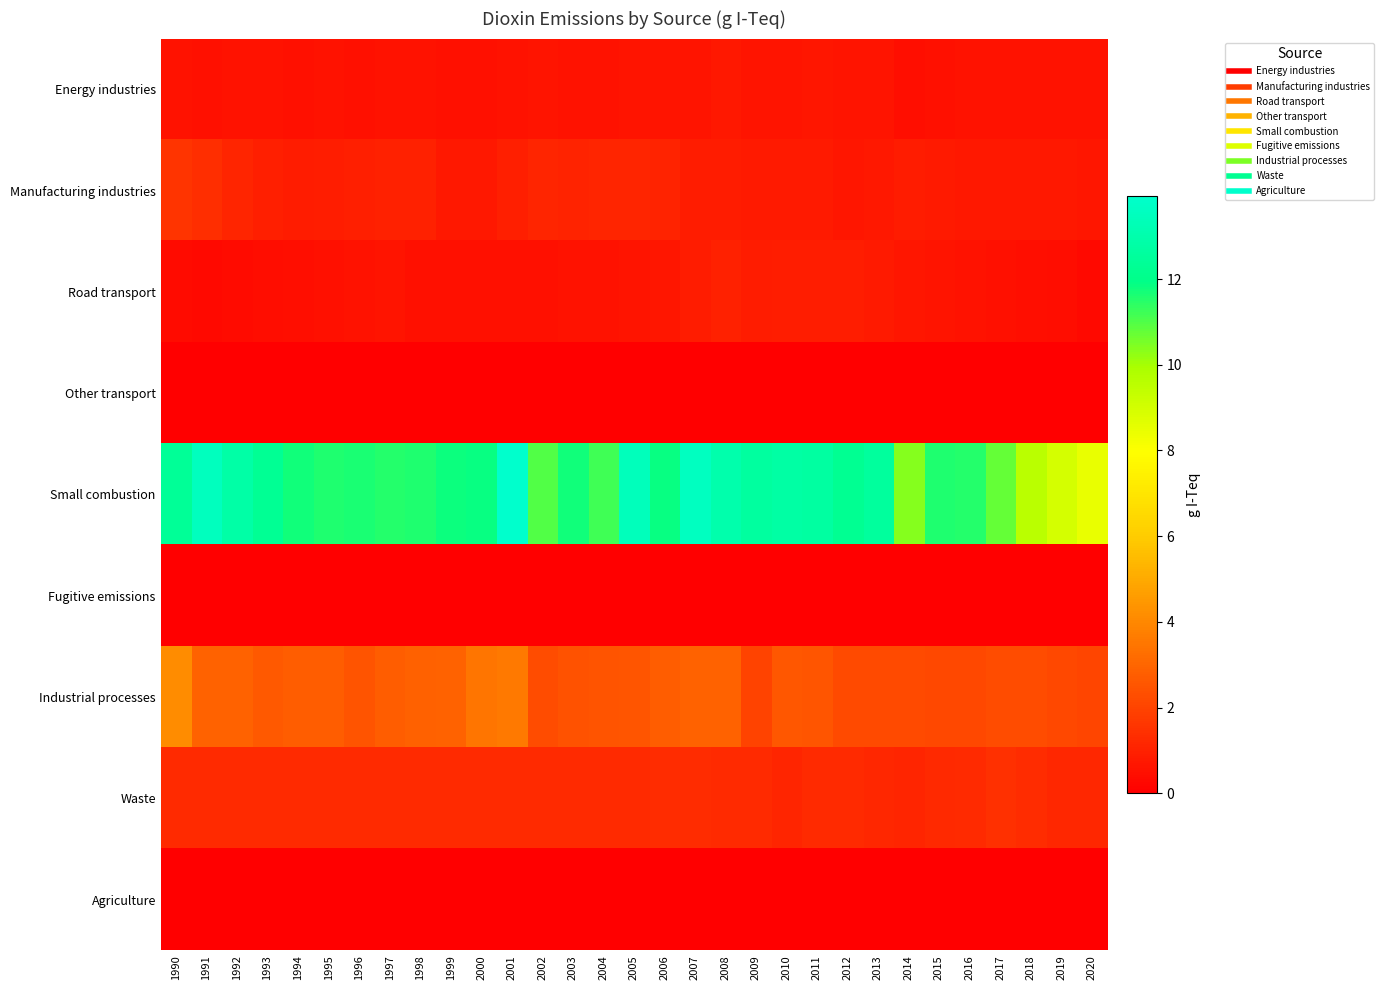

Reading right to left, transcribe all the data shown in this chart.

Energy industries: 2020=0.5	2019=0.6	2018=0.6	2017=0.6	2016=0.6	2015=0.5	2014=0.5	2013=0.6	2012=0.6	2011=0.7	2010=0.7	2009=0.6	2008=0.7	2007=0.6	2006=0.6	2005=0.6	2004=0.6	2003=0.6	2002=0.6	2001=0.6	2000=0.5	1999=0.5	1998=0.6	1997=0.5	1996=0.5	1995=0.6	1994=0.5	1993=0.5	1992=0.6	1991=0.5	1990=0.6
Manufacturing industries: 2020=0.7	2019=0.7	2018=0.7	2017=0.8	2016=0.7	2015=0.8	2014=0.8	2013=0.8	2012=0.7	2011=0.8	2010=0.8	2009=0.8	2008=0.9	2007=0.9	2006=1.1	2005=1.1	2004=1.1	2003=1.1	2002=1.1	2001=1.0	2000=0.7	1999=0.8	1998=1.0	1997=1.0	1996=1.0	1995=0.9	1994=0.8	1993=1.0	1992=1.1	1991=1.4	1990=1.6
Road transport: 2020=0.3	2019=0.4	2018=0.5	2017=0.5	2016=0.6	2015=0.6	2014=0.7	2013=0.8	2012=0.9	2011=0.9	2010=0.9	2009=0.9	2008=1.0	2007=0.8	2006=0.7	2005=0.6	2004=0.6	2003=0.5	2002=0.5	2001=0.5	2000=0.5	1999=0.5	1998=0.5	1997=0.6	1996=0.6	1995=0.5	1994=0.5	1993=0.4	1992=0.3	1991=0.3	1990=0.3
Other transport: 2020=0.0	2019=0.0	2018=0.0	2017=0.0	2016=0.0	2015=0.0	2014=0.0	2013=0.0	2012=0.0	2011=0.0	2010=0.0	2009=0.0	2008=0.0	2007=0.0	2006=0.0	2005=0.0	2004=0.0	2003=0.0	2002=0.0	2001=0.0	2000=0.0	1999=0.0	1998=0.0	1997=0.0	1996=0.0	1995=0.0	1994=0.0	1993=0.0	1992=0.0	1991=0.0	1990=0.0
Small combustion: 2020=8.5	2019=8.9	2018=9.5	2017=10.8	2016=11.5	2015=11.6	2014=10.4	2013=12.6	2012=12.2	2011=12.7	2010=12.8	2009=12.6	2008=13.0	2007=13.6	2006=11.8	2005=13.4	2004=11.2	2003=11.7	2002=11.0	2001=13.9	2000=11.8	1999=11.8	1998=11.6	1997=11.5	1996=11.7	1995=11.6	1994=11.7	1993=12.3	1992=12.8	1991=13.5	1990=12.4
Fugitive emissions: 2020=0.0	2019=0.0	2018=0.0	2017=0.0	2016=0.0	2015=0.0	2014=0.0	2013=0.0	2012=0.0	2011=0.0	2010=0.0	2009=0.0	2008=0.0	2007=0.0	2006=0.0	2005=0.0	2004=0.0	2003=0.0	2002=0.0	2001=0.0	2000=0.0	1999=0.0	1998=0.0	1997=0.0	1996=0.0	1995=0.0	1994=0.0	1993=0.0	1992=0.0	1991=0.0	1990=0.0
Industrial processes: 2020=2.0	2019=2.1	2018=2.2	2017=2.3	2016=2.2	2015=2.1	2014=2.2	2013=2.2	2012=2.2	2011=2.5	2010=2.6	2009=2.0	2008=2.9	2007=2.9	2006=2.7	2005=2.6	2004=2.5	2003=2.4	2002=2.2	2001=3.5	2000=3.4	1999=2.9	1998=2.9	1997=2.7	1996=2.5	1995=2.8	1994=2.8	1993=2.6	1992=2.9	1991=2.9	1990=4.1
Waste: 2020=1.2	2019=1.2	2018=1.3	2017=1.5	2016=1.3	2015=1.2	2014=1.1	2013=1.2	2012=1.3	2011=1.3	2010=1.1	2009=1.3	2008=1.3	2007=1.4	2006=1.4	2005=1.3	2004=1.3	2003=1.3	2002=1.3	2001=1.3	2000=1.3	1999=1.3	1998=1.3	1997=1.3	1996=1.3	1995=1.3	1994=1.3	1993=1.3	1992=1.3	1991=1.3	1990=1.3
Agriculture: 2020=0.0	2019=0.0	2018=0.0	2017=0.0	2016=0.0	2015=0.0	2014=0.0	2013=0.0	2012=0.0	2011=0.0	2010=0.0	2009=0.0	2008=0.0	2007=0.0	2006=0.0	2005=0.0	2004=0.0	2003=0.0	2002=0.0	2001=0.0	2000=0.0	1999=0.0	1998=0.0	1997=0.0	1996=0.0	1995=0.0	1994=0.0	1993=0.0	1992=0.0	1991=0.0	1990=0.0